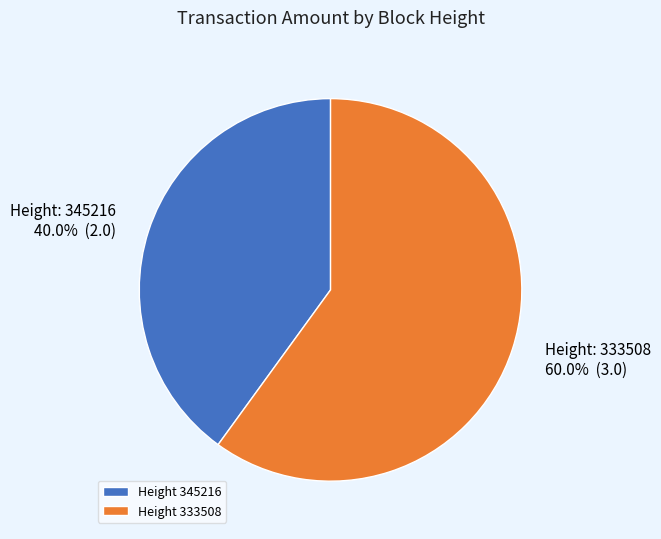

Is there a majority slice in this chart?

Yes